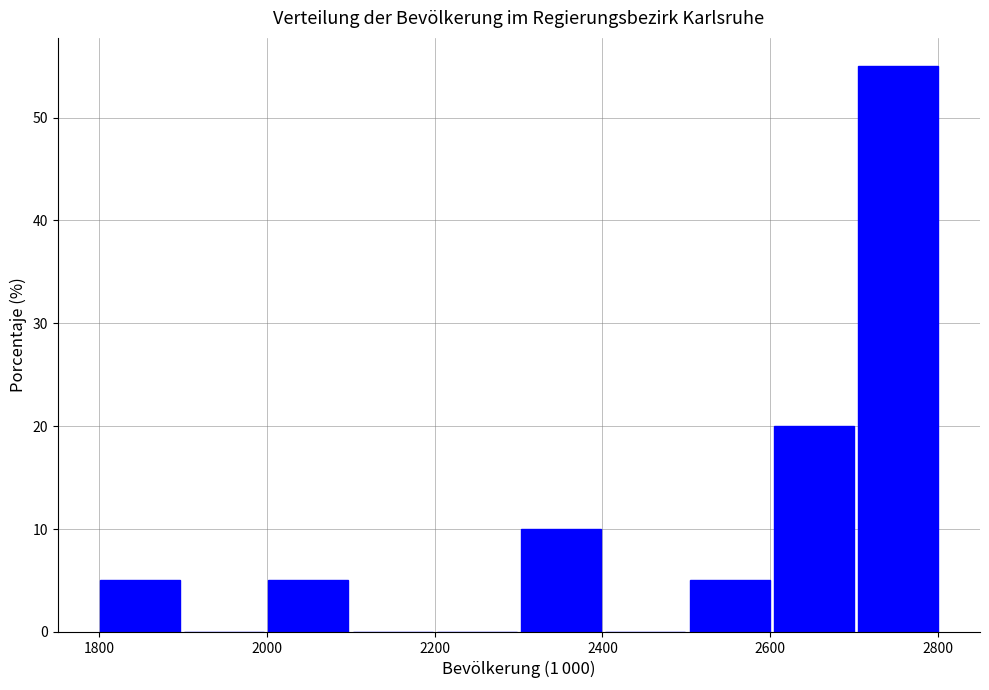

Over which range of the x-axis is the bar tallest?

2700 to 2800